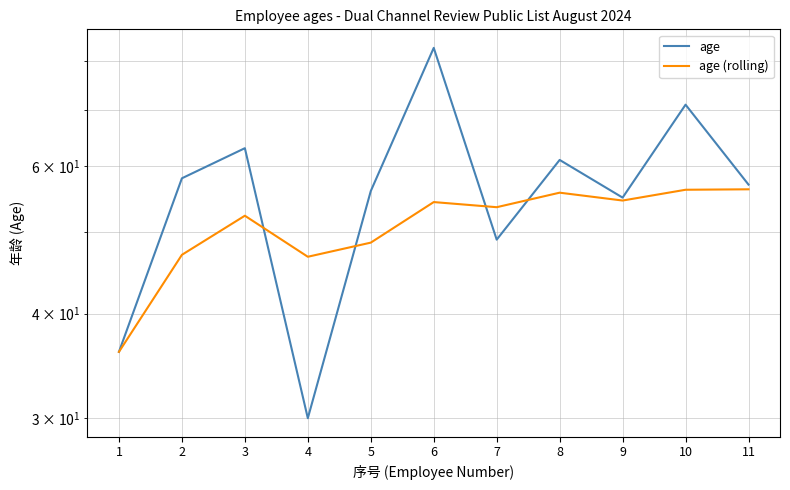

What are all the series names shown in the legend?

age, age (rolling)